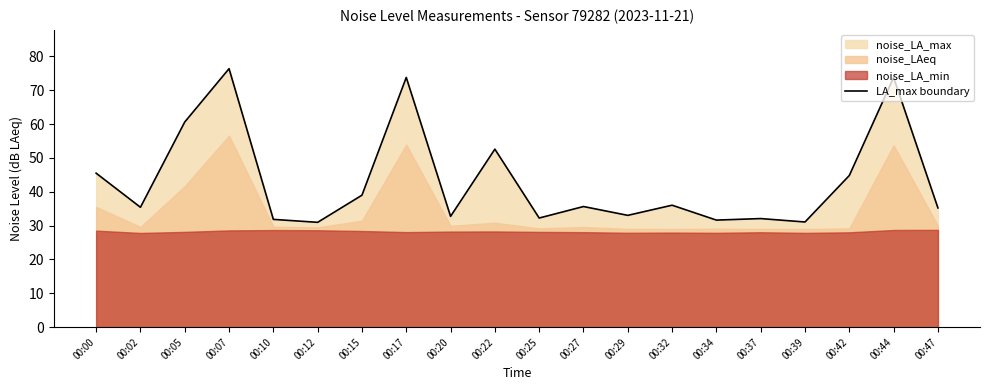

The value at 00:02 is 12.8. True or false?

False